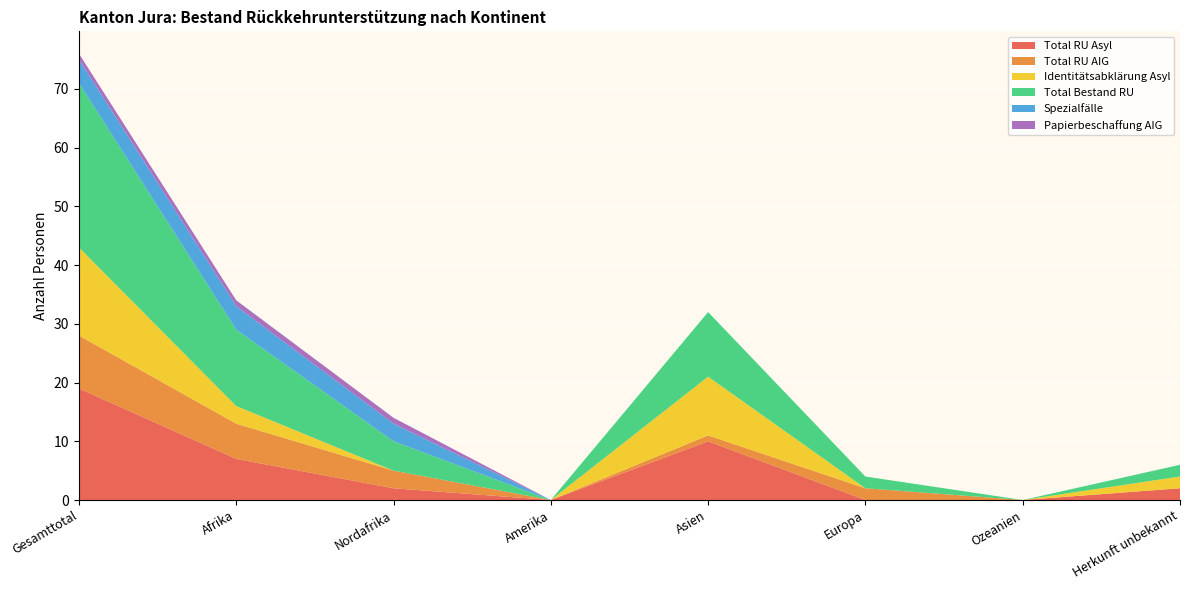

Reading left to right, what are all the values shown in this chart?

Total RU Asyl: 19	7	2	0	10	0	0	2
Total RU AIG: 9	6	3	0	1	2	0	0
Identitätsabklärung Asyl: 15	3	0	0	10	0	0	2
Total Bestand RU: 28	13	5	0	11	2	0	2
Spezialfälle: 4	4	3	0	0	0	0	0
Papierbeschaffung AIG: 1	1	1	0	0	0	0	0